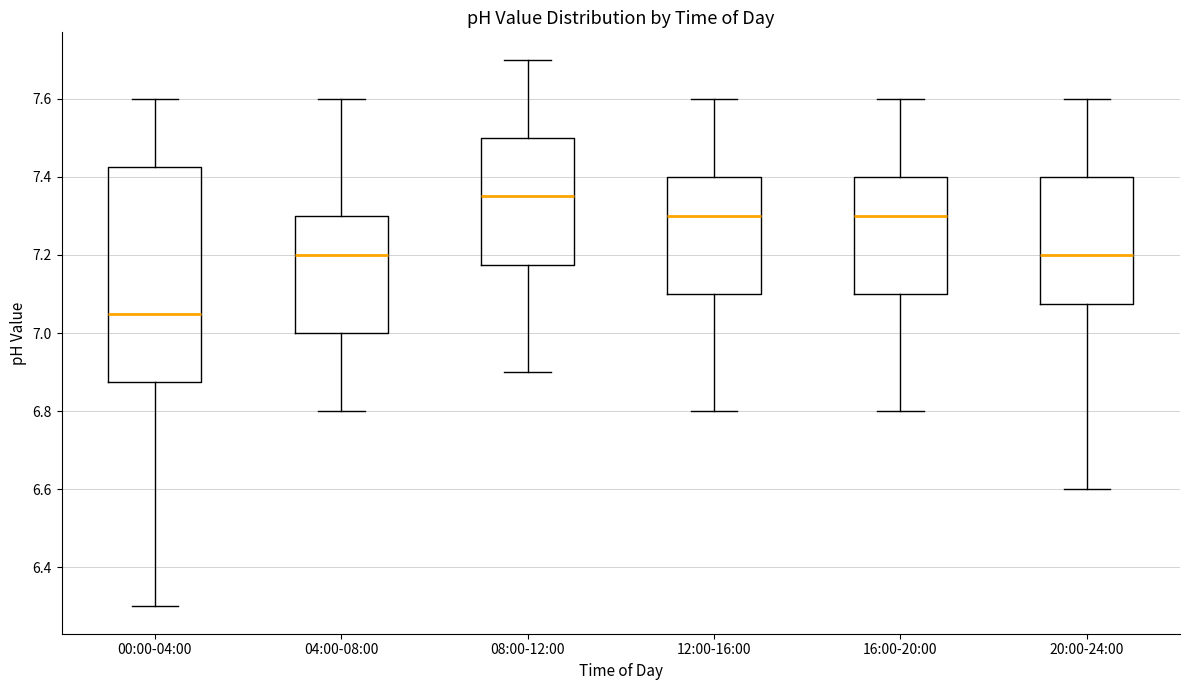

Reading left to right, transcribe this box plot: for each box, give where its median line is, the range the box spans, and where its two whiskers end, as read against the y-axis. The values are not printed on the chart, so give them approximately, as read against the axis.

00:00-04:00: median 7.06, box 6.88 to 7.42, whiskers 6.30 to 7.60
04:00-08:00: median 7.20, box 7.00 to 7.30, whiskers 6.80 to 7.60
08:00-12:00: median 7.36, box 7.18 to 7.50, whiskers 6.90 to 7.70
12:00-16:00: median 7.30, box 7.10 to 7.40, whiskers 6.80 to 7.60
16:00-20:00: median 7.30, box 7.10 to 7.40, whiskers 6.80 to 7.60
20:00-24:00: median 7.20, box 7.08 to 7.40, whiskers 6.60 to 7.60